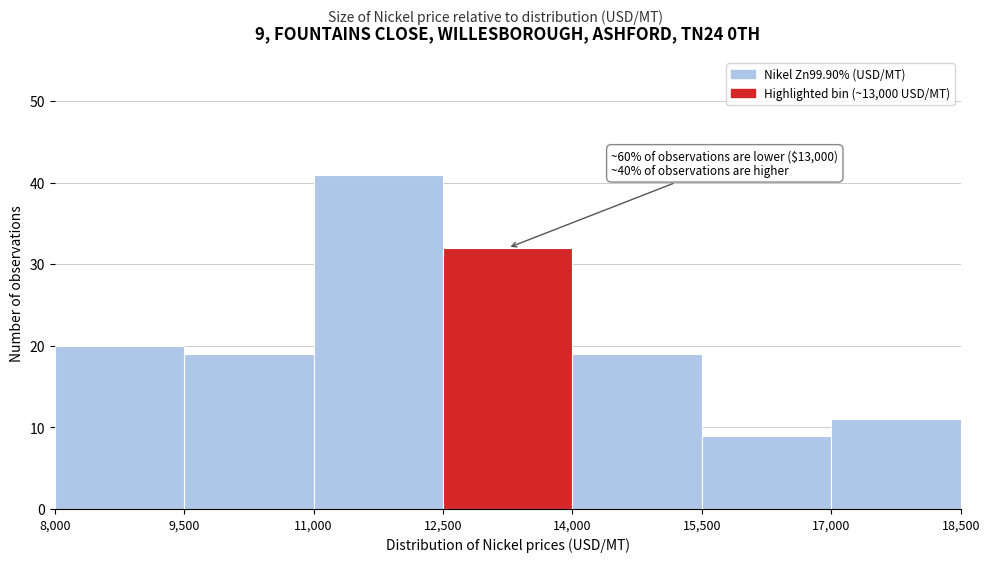

Over which range of the x-axis is the bar tallest?

11,000 to 12,500